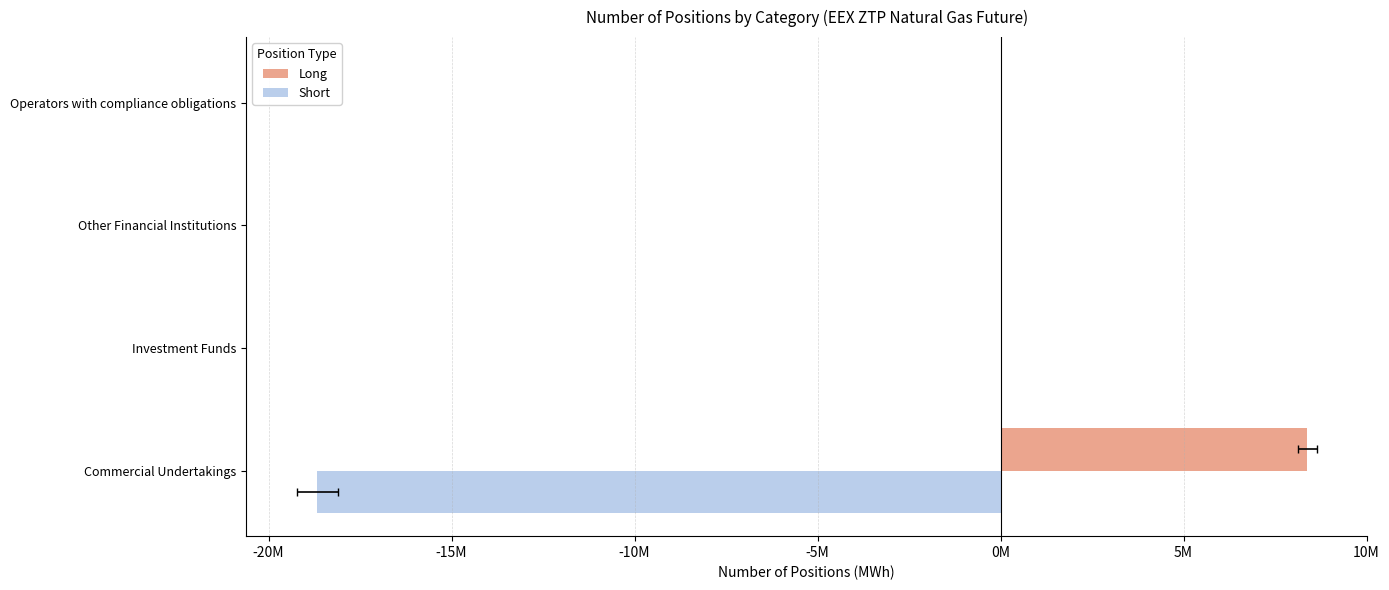

What are all the series names shown in the legend?

Long, Short